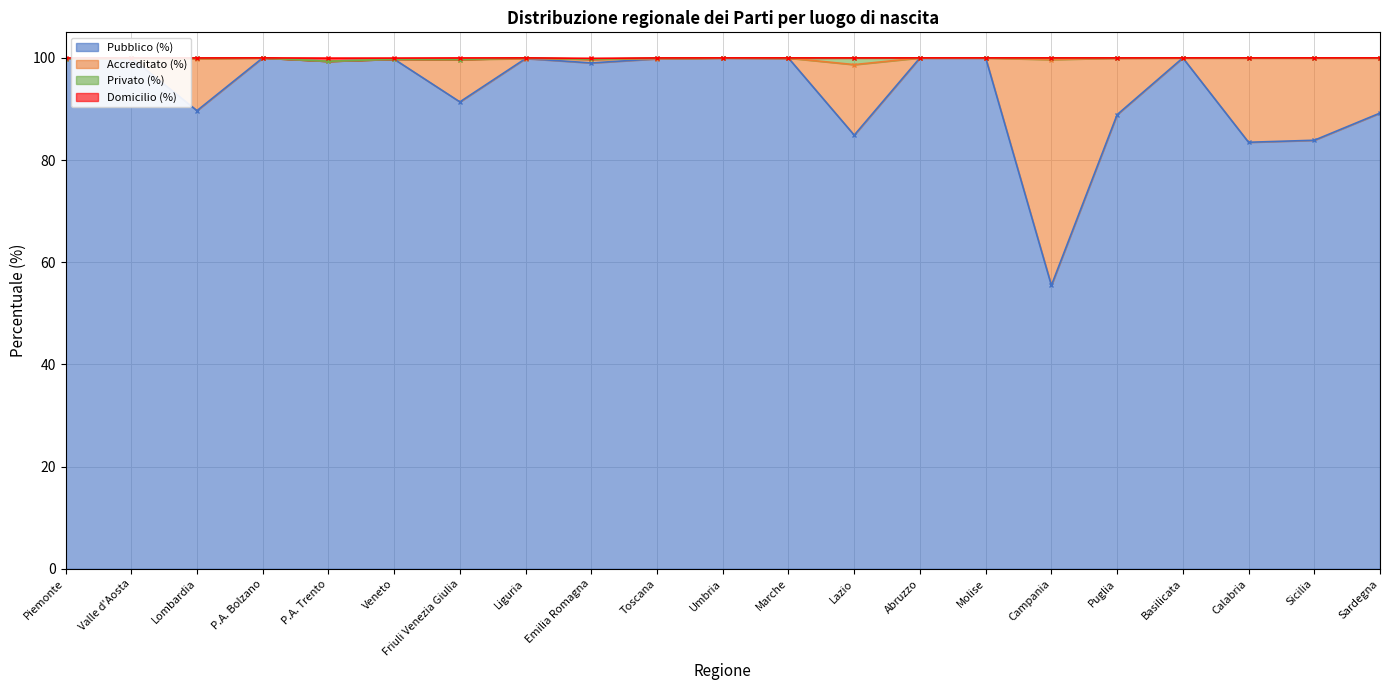

The Domicilio (%) series shows 100.0 at Molise. True or false?

True